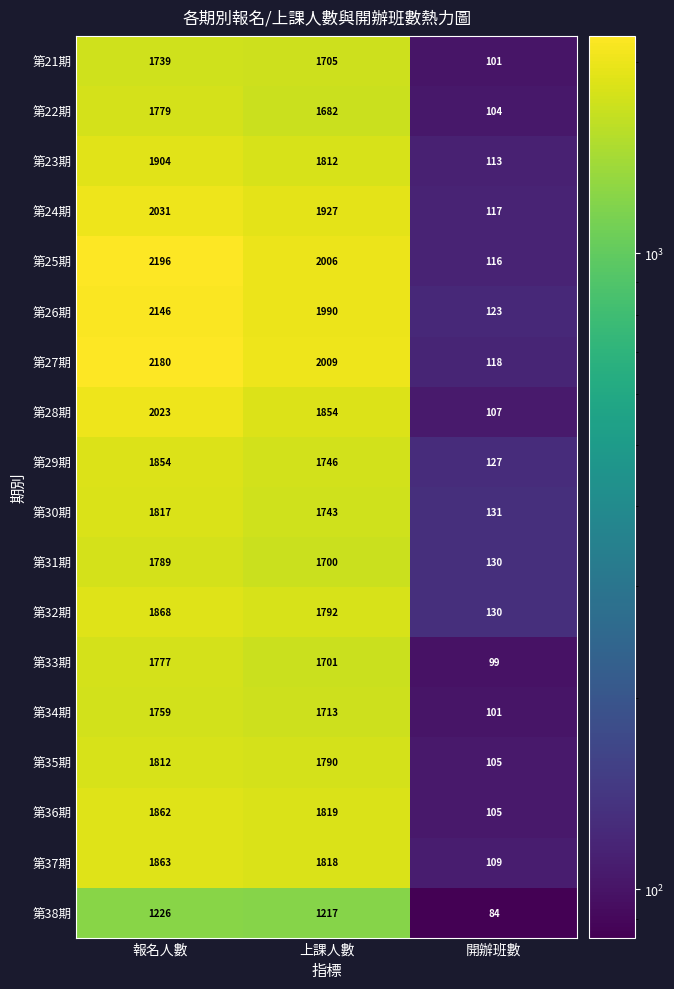

The value of 第29期 at 上課人數 is 1746. True or false?

True